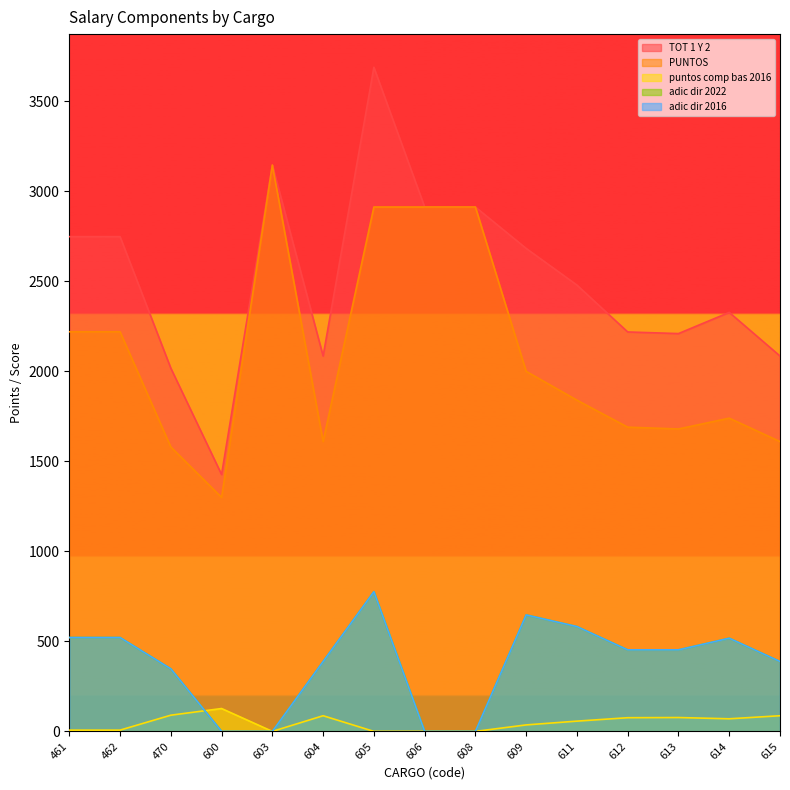

Rank the categories by adic dir 2016 value from lowest to highest.

600, 603, 606, 608, 470, 604, 615, 612, 613, 614, 461, 462, 611, 609, 605